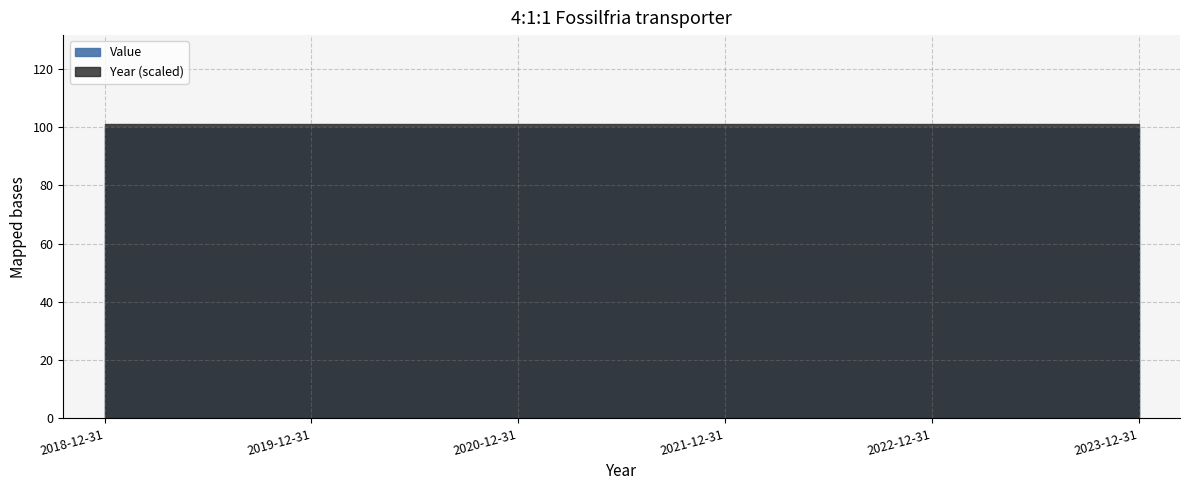

At which label does Year reach its peak?

2023-12-31